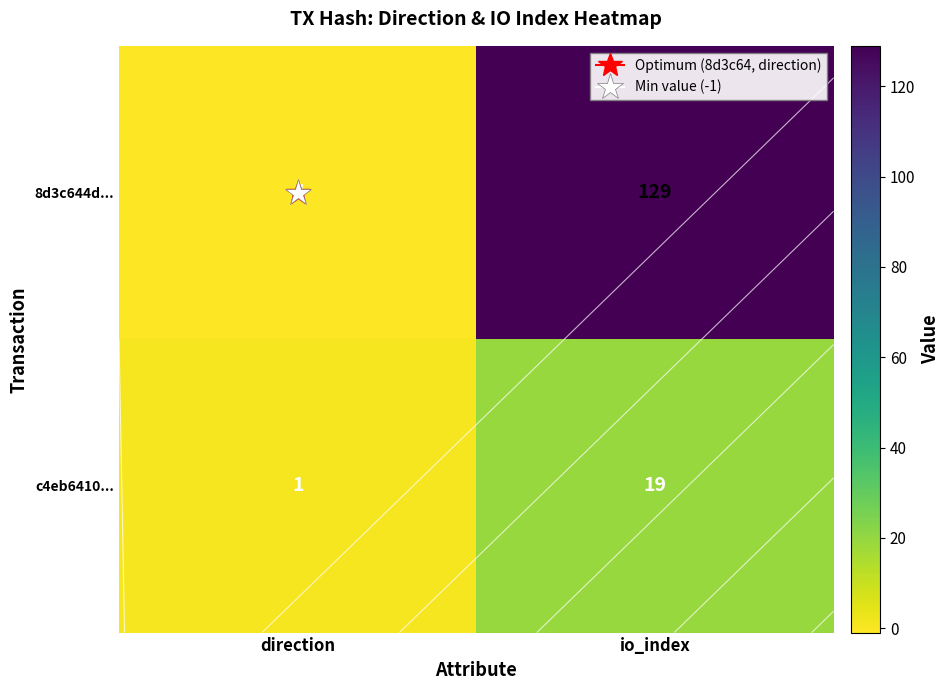

What is the spread (max minus min) of values at direction?

2